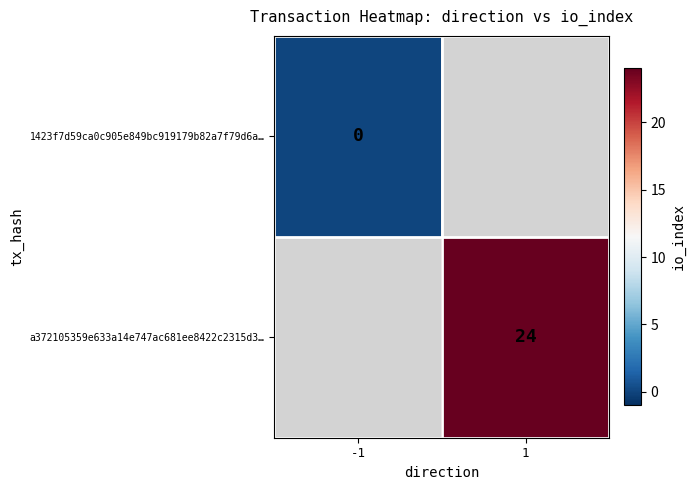

The value of a372105359e633a14e747ac681ee8422c2315d3… at 1 is 24. True or false?

True